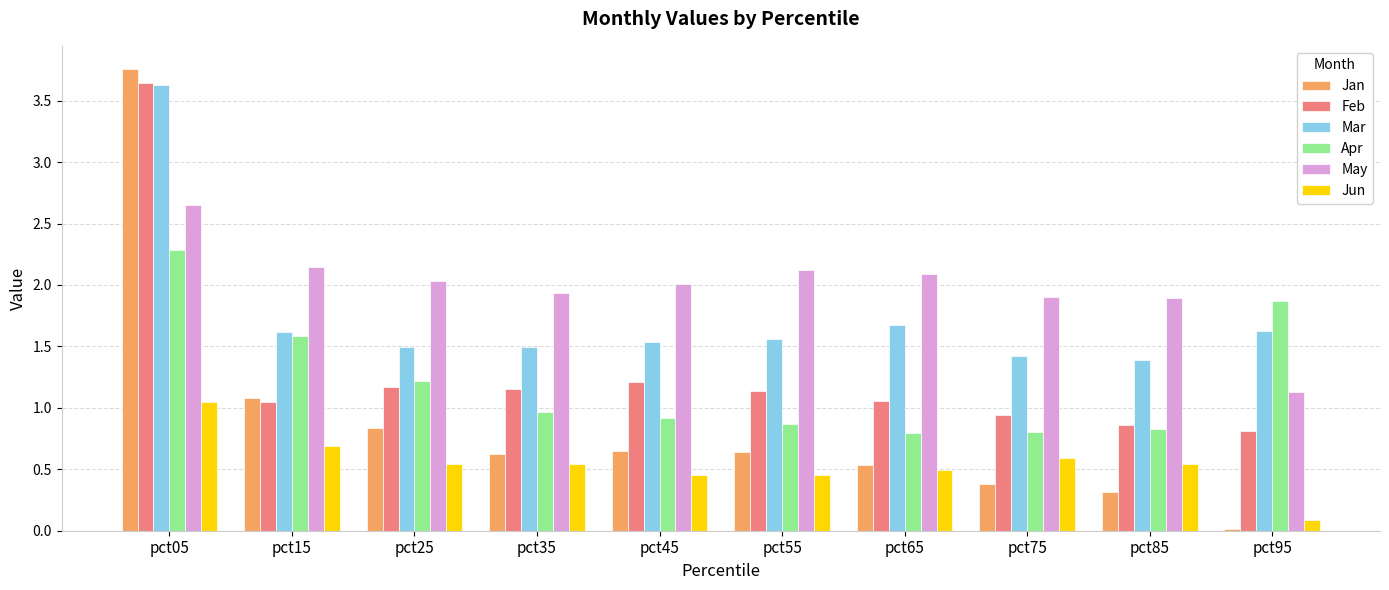

Read the Mar value at pct75.

1.4